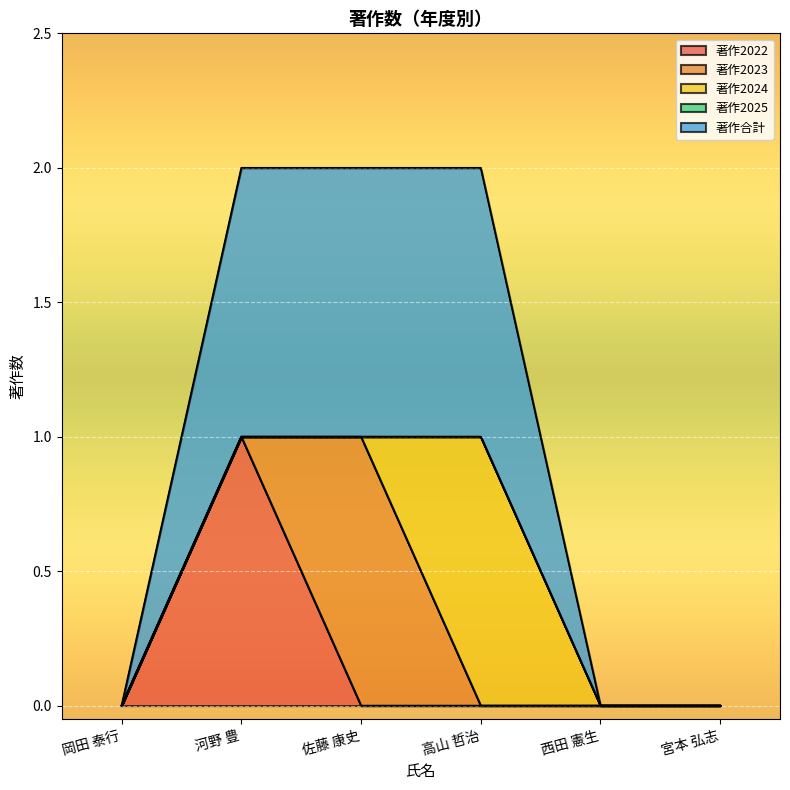

Does the chart display data point markers on the line(s)?

No